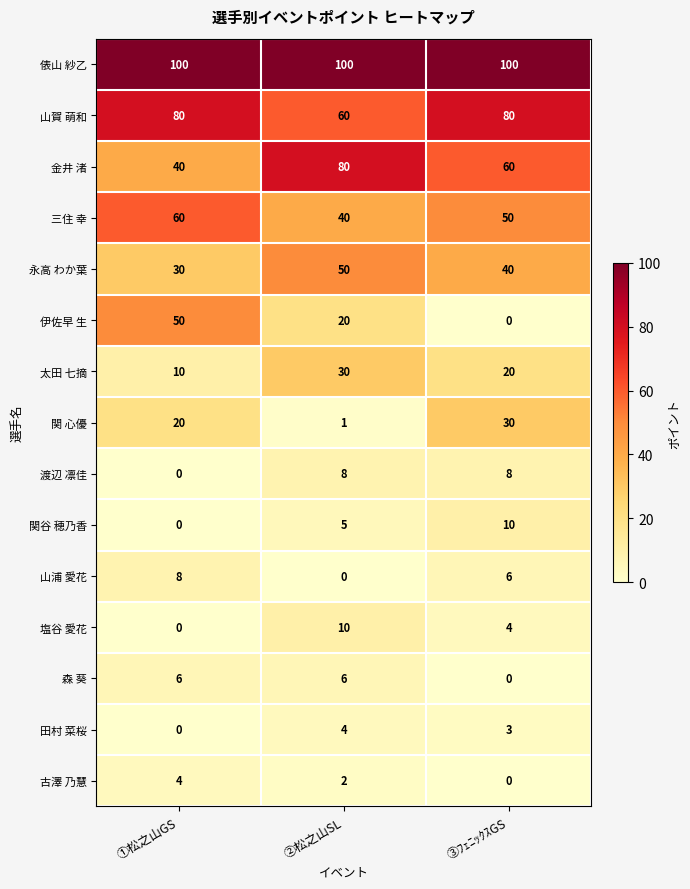

Count the number of categories in the chart.

3